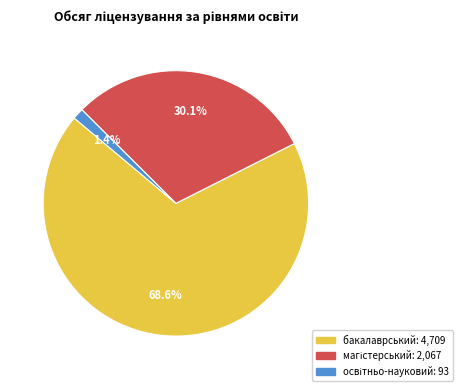

Does any single category account for the majority?

Yes